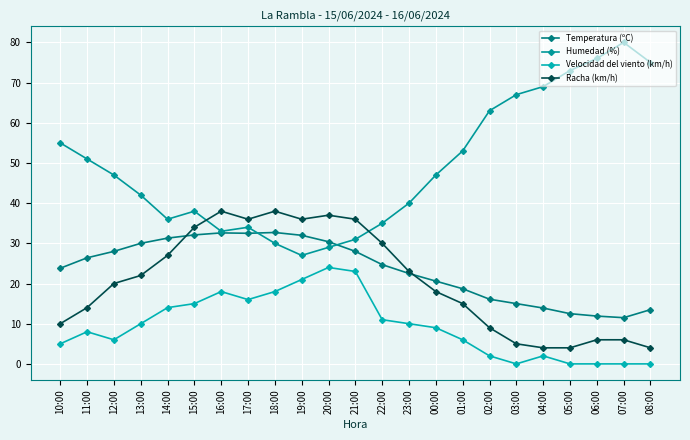

The Temperatura (ºC) series shows 22.5 at 23:00. True or false?

True